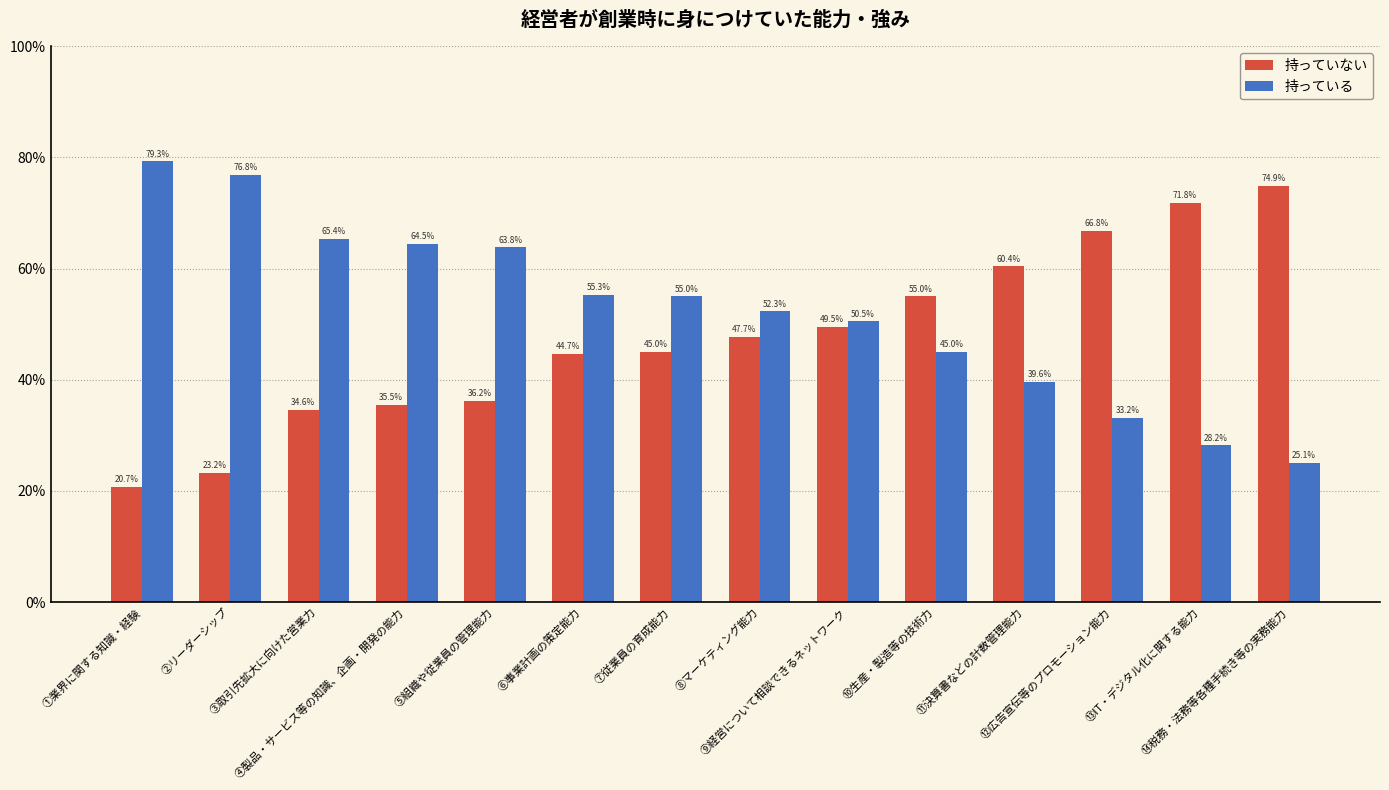

Which series has the widest spread of values?

持っていない